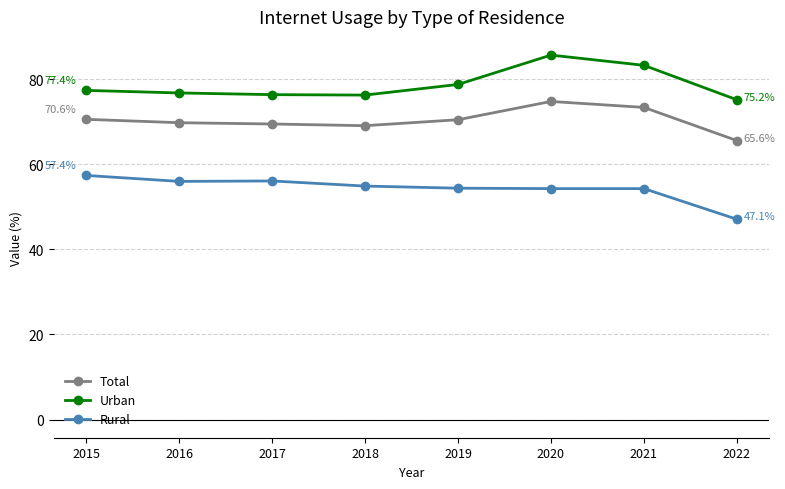

True or false: Total and Rural cross at least once.

False